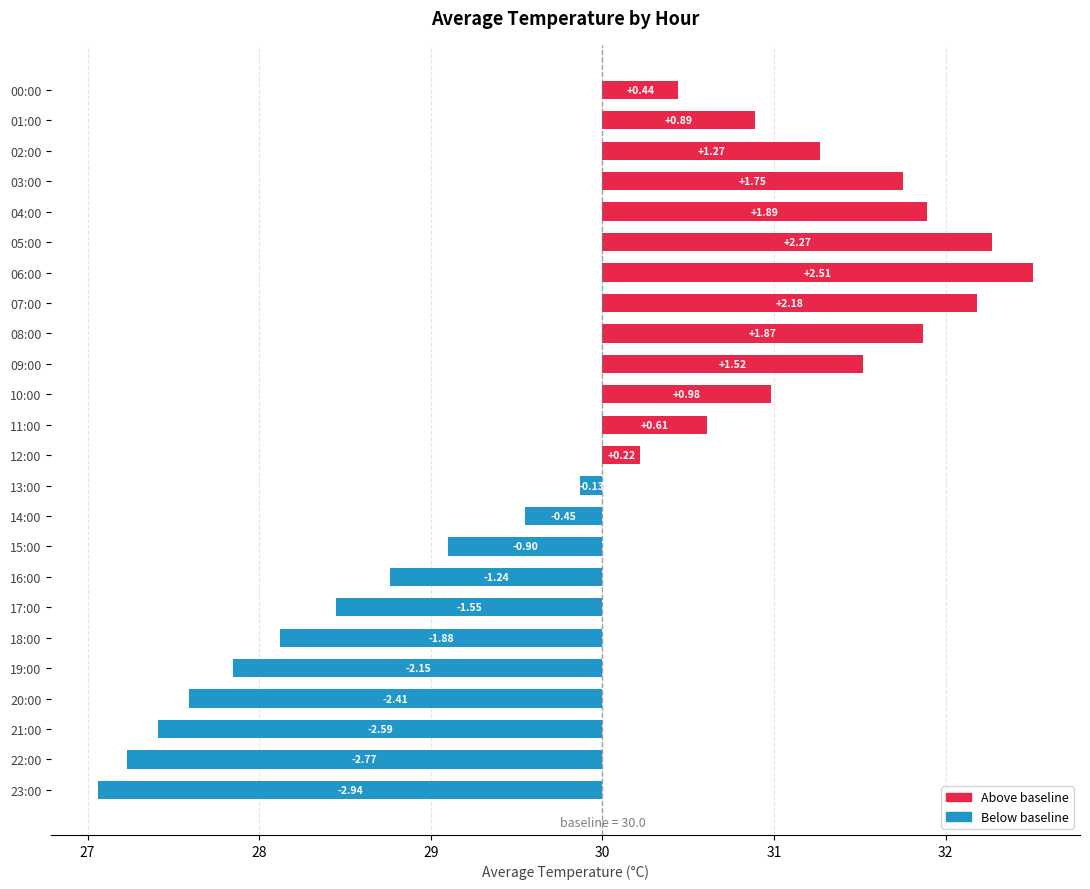

Are the bars grouped side by side (vs. stacked)?

No